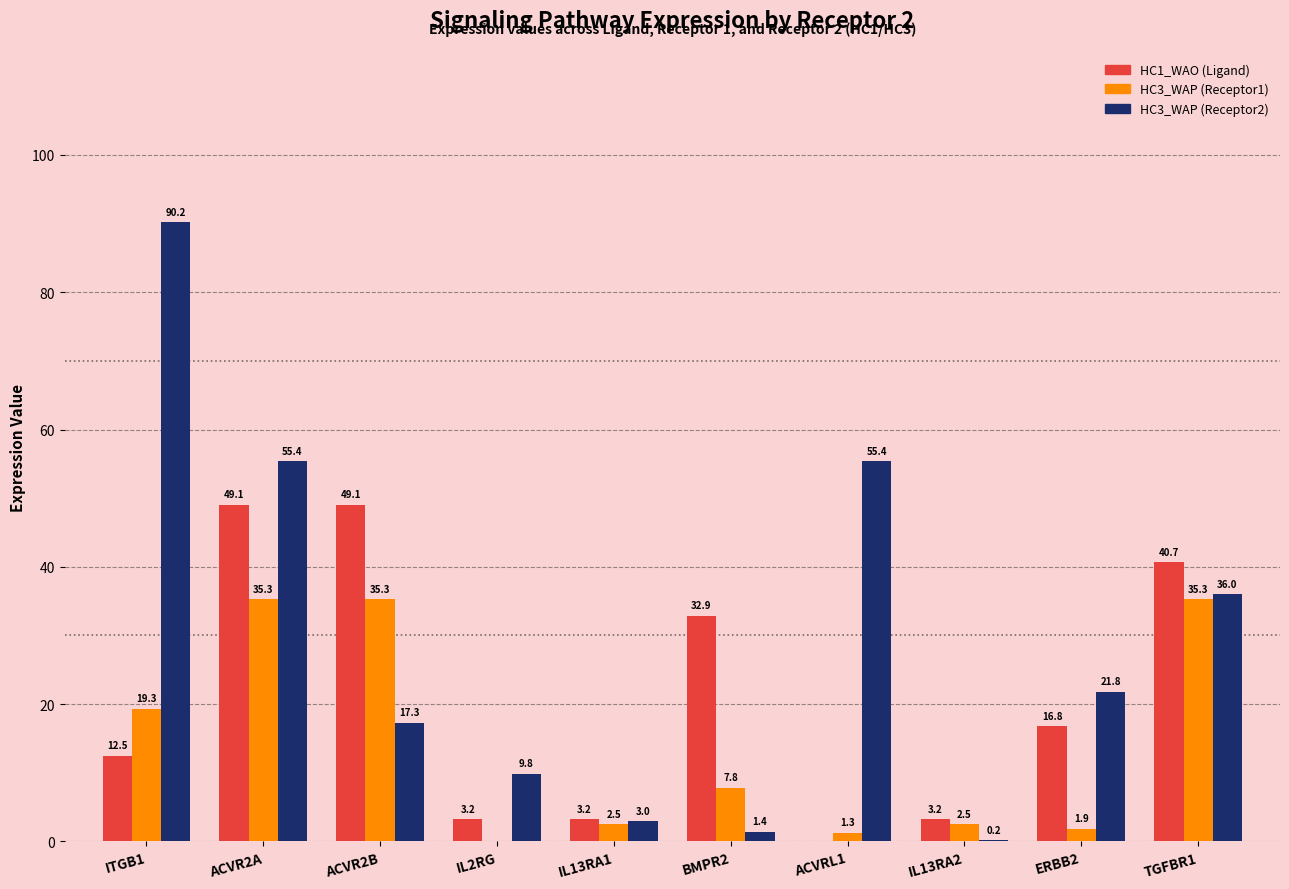

Is the value of HC3_WAP (Receptor2) at ACVR2A greater than the value of HC1_WAO (Ligand) at IL13RA2?

Yes